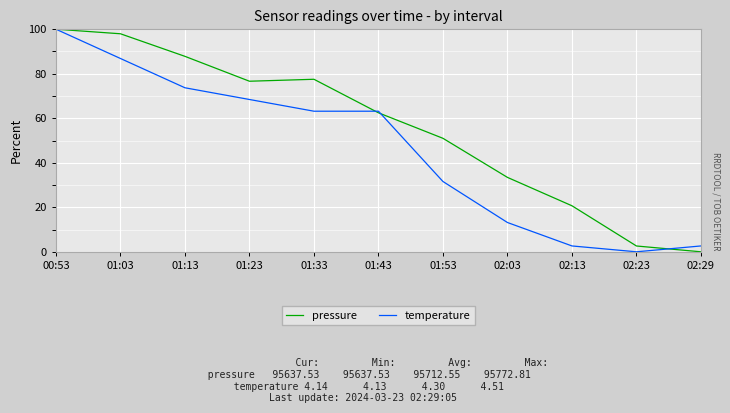

Reading right to left, what are all the values shown in this chart?

pressure: 0.0	2.6	20.7	33.4	51.0	62.4	77.5	76.6	87.8	97.9	100.0
temperature: 2.6	0.0	2.6	13.2	31.6	63.2	63.2	68.4	73.7	86.8	100.0